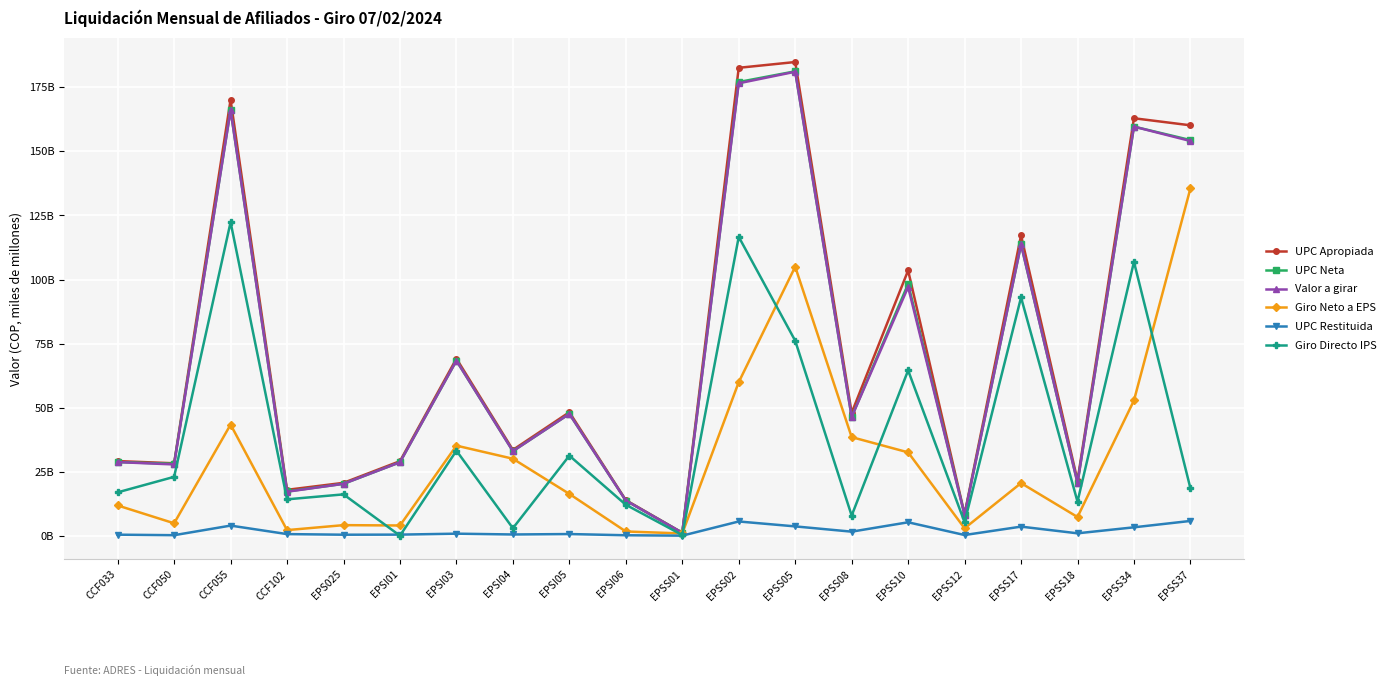

Is this an area chart (filled region under the line)?

No